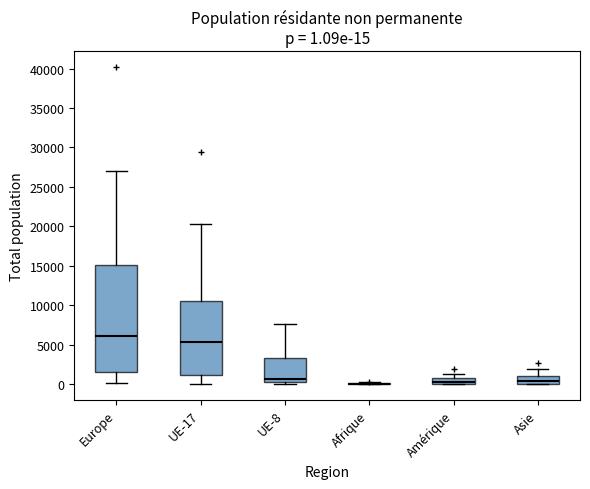

Which box is the tallest, from its lower edge to its upper edge?

Europe